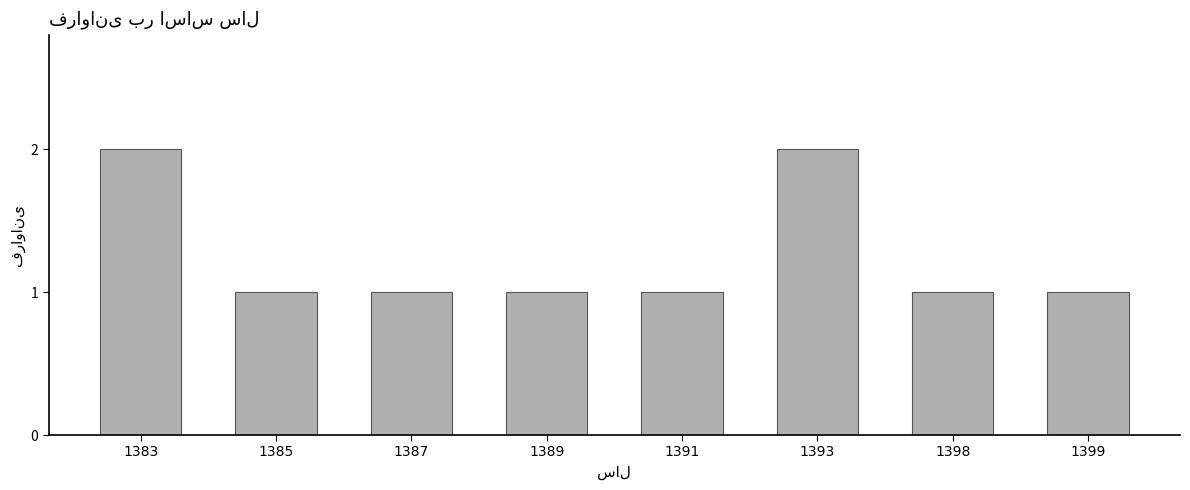

The value at 1389 is 2. True or false?

False